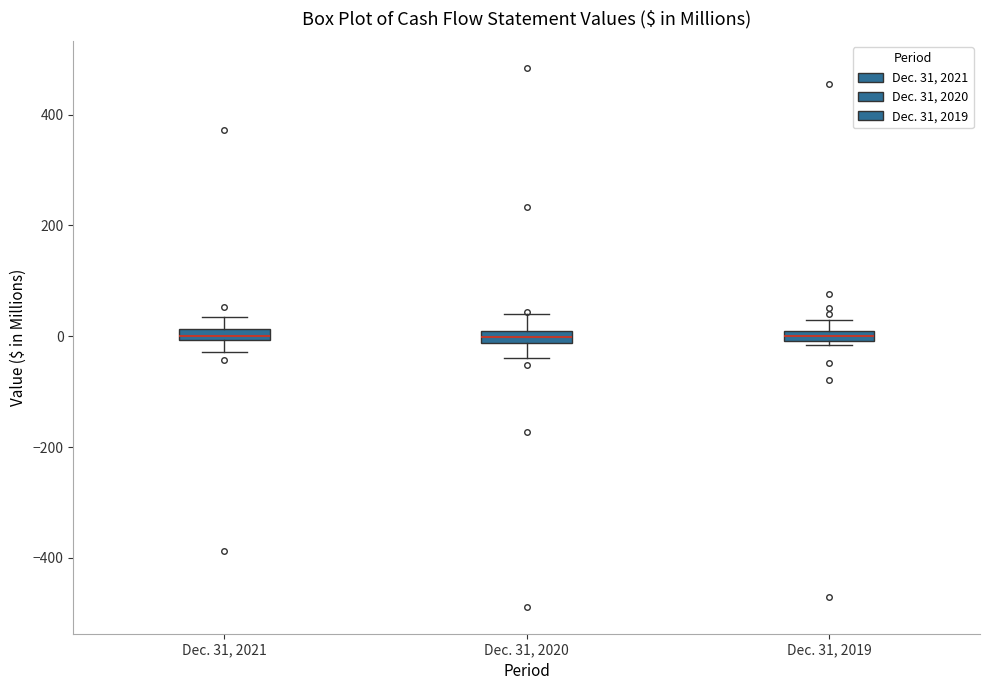

Where is the upper edge of the box for Dec. 31, 2019 on the y-axis? The values are not printed on the chart, so give them approximately, as read against the axis.

20